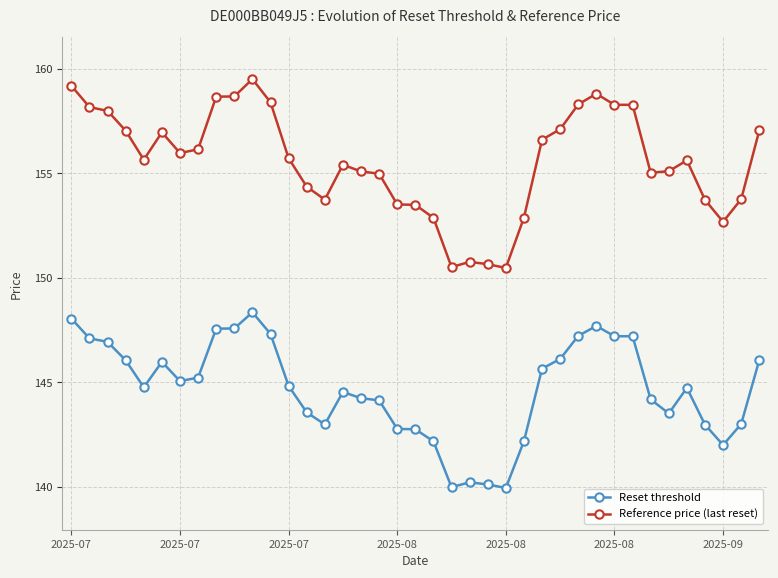

Which series has the widest spread of values?

Reference price (last reset)